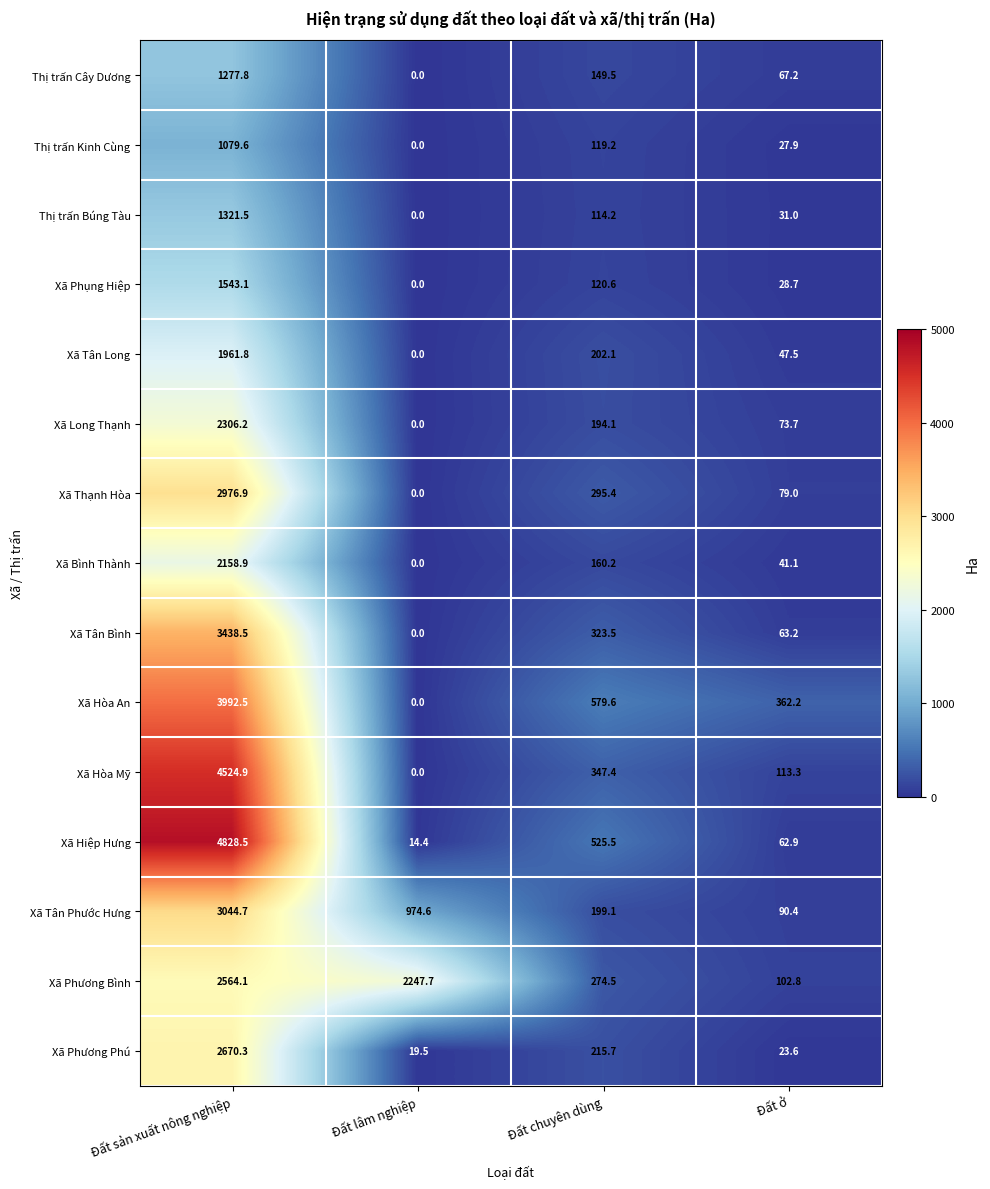

What is the difference between the Xã Thạnh Hòa values at Đất chuyên dùng and Đất ở?

216.4